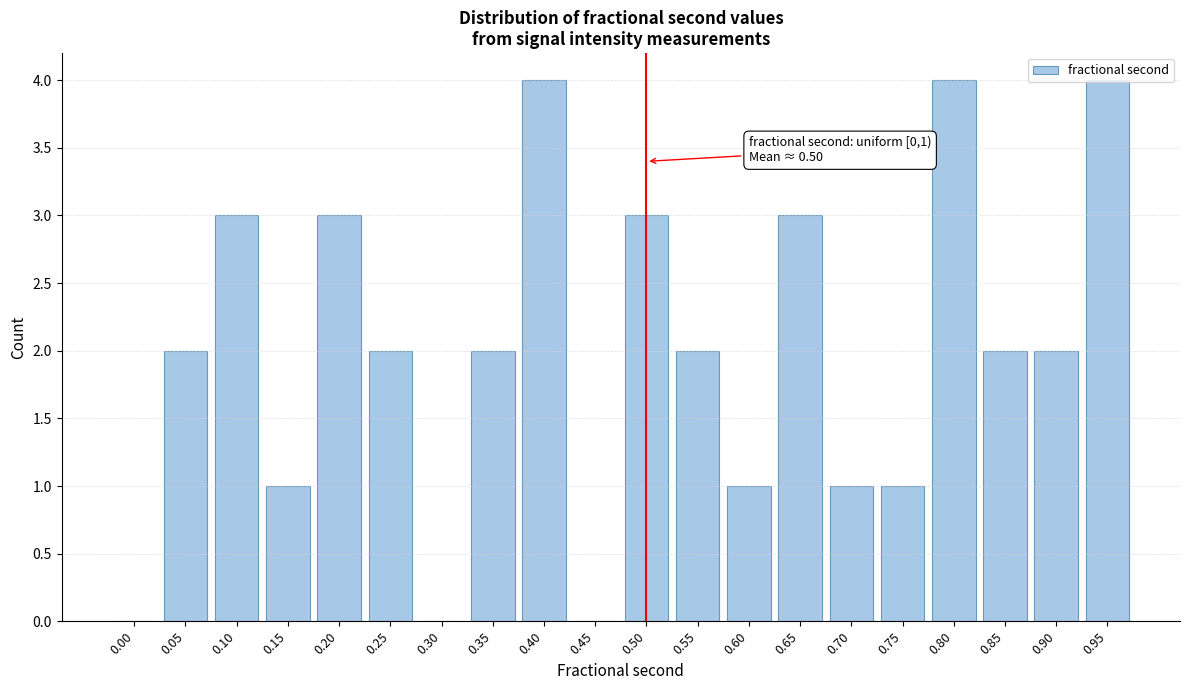

What is the maximum value shown in the chart?

4